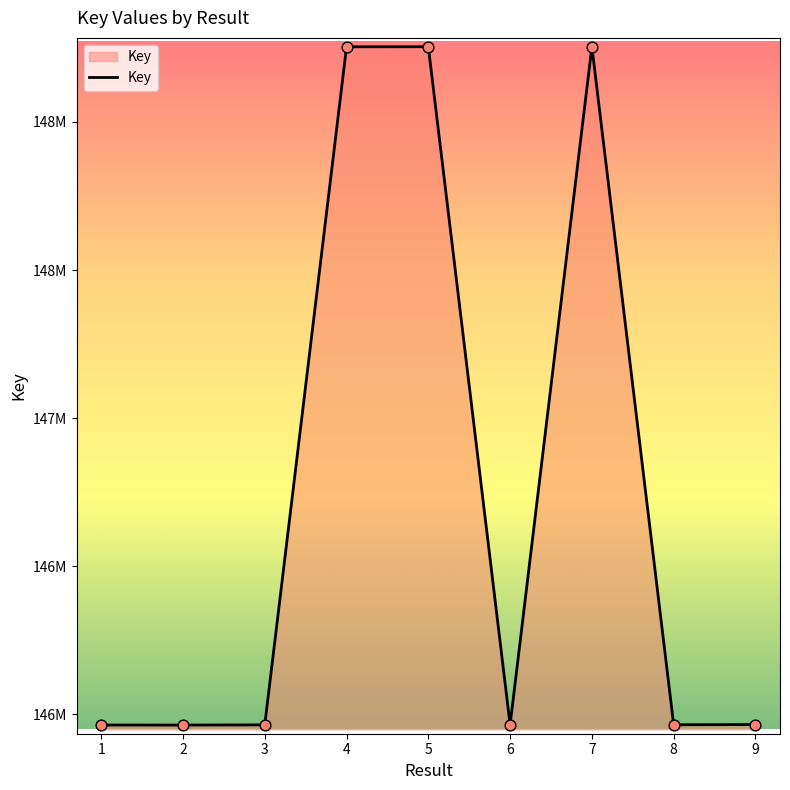

Is this an area chart (filled region under the line)?

Yes